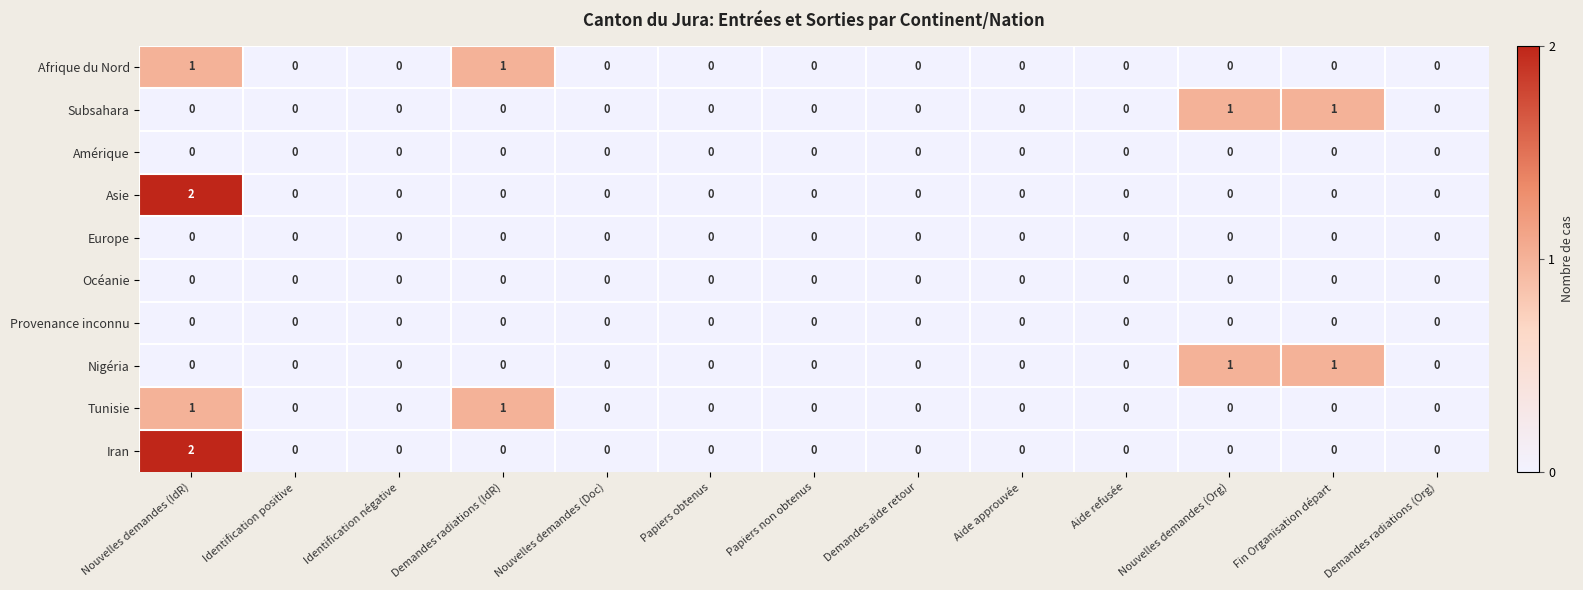

The value of Subsahara at Papiers non obtenus is 0. True or false?

True